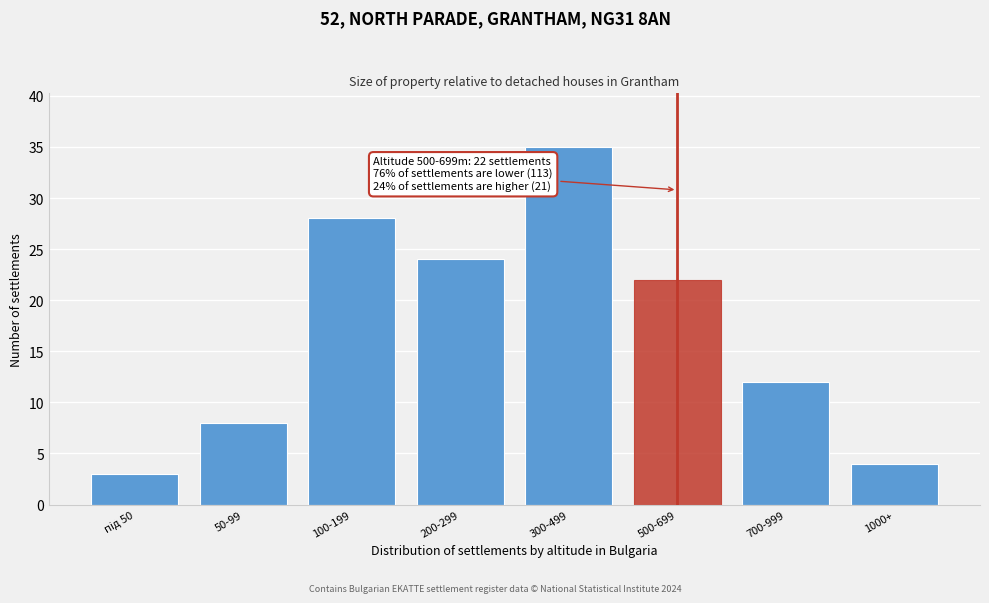

Reading left to right, extract all data points from this chart.

3	8	28	24	35	22	12	4